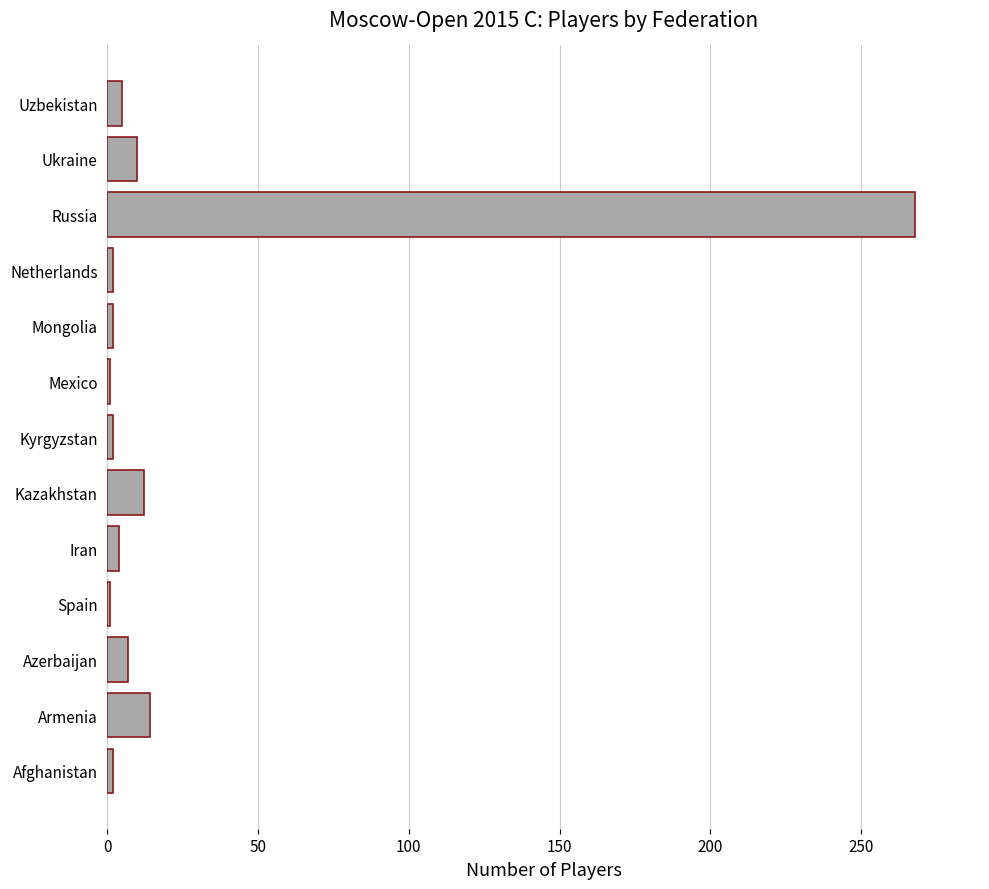

Read the value at Kazakhstan.

12